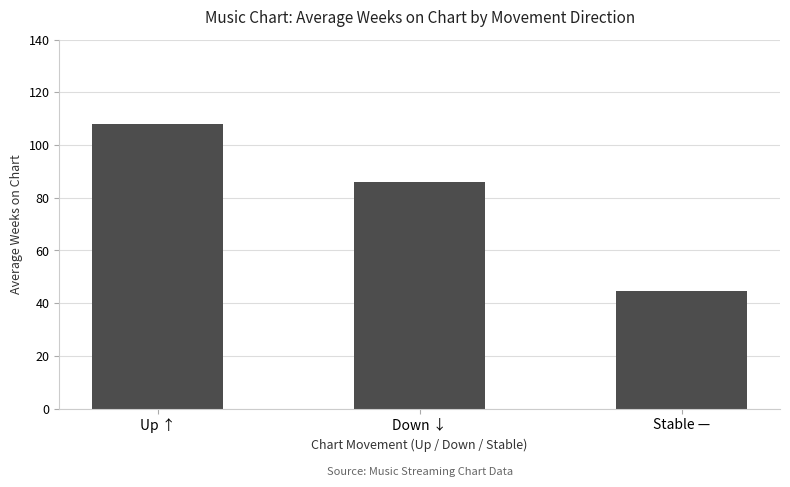

What is the minimum value shown in the chart?

44.6